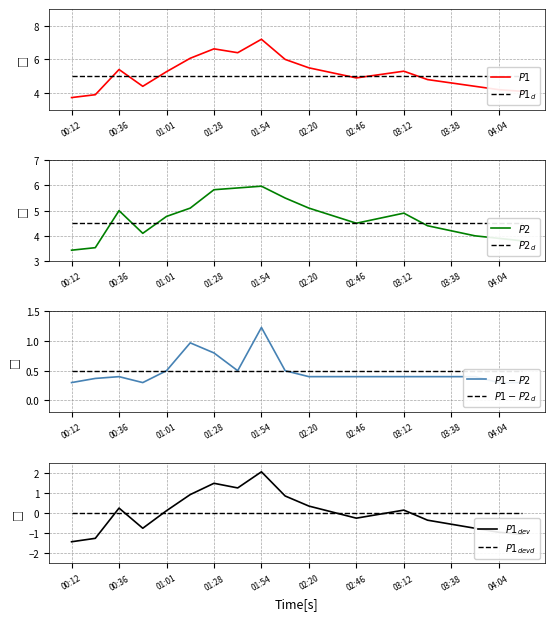

Read the P1 value at 01:01.

5.3